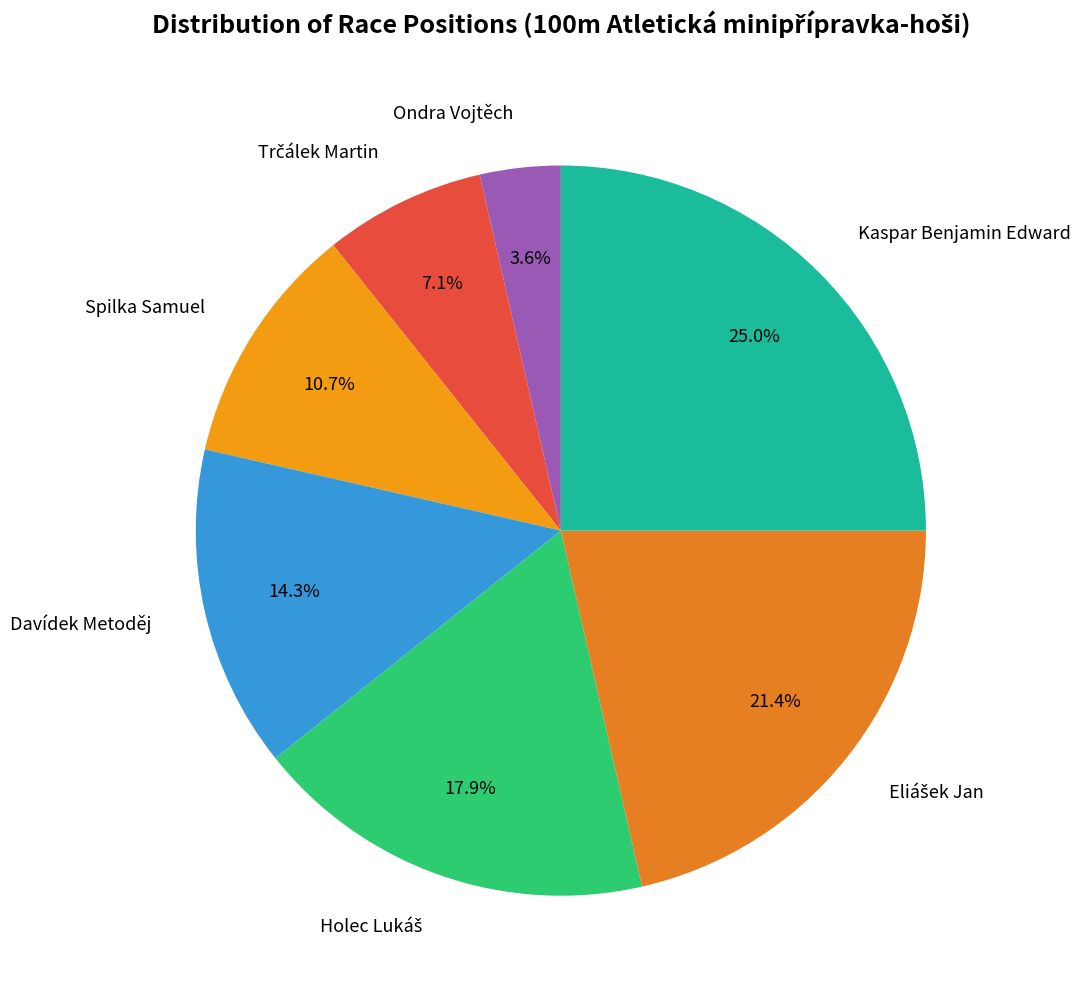

Between Davídek Metoděj and Spilka Samuel, which is larger?

Davídek Metoděj